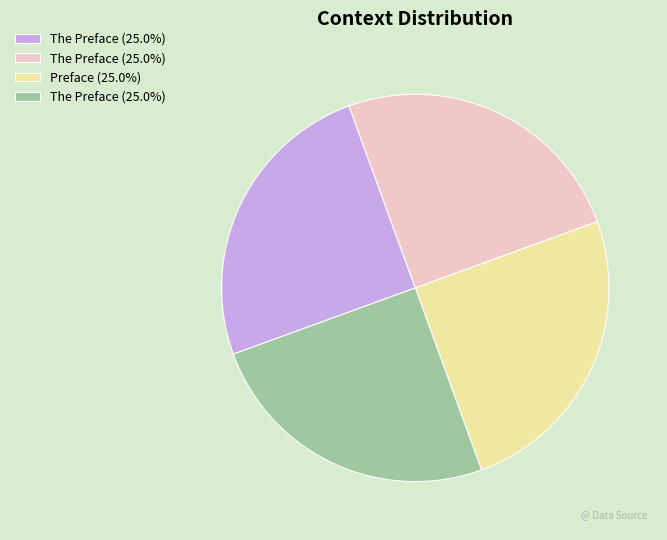

Is there a majority slice in this chart?

No